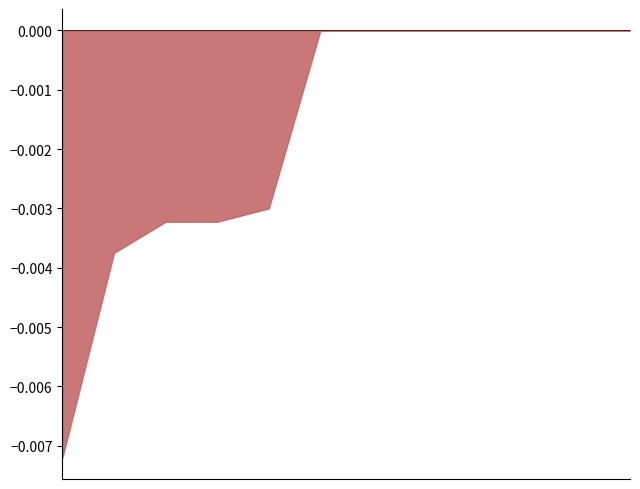

How many distinct data groups are displayed?

1